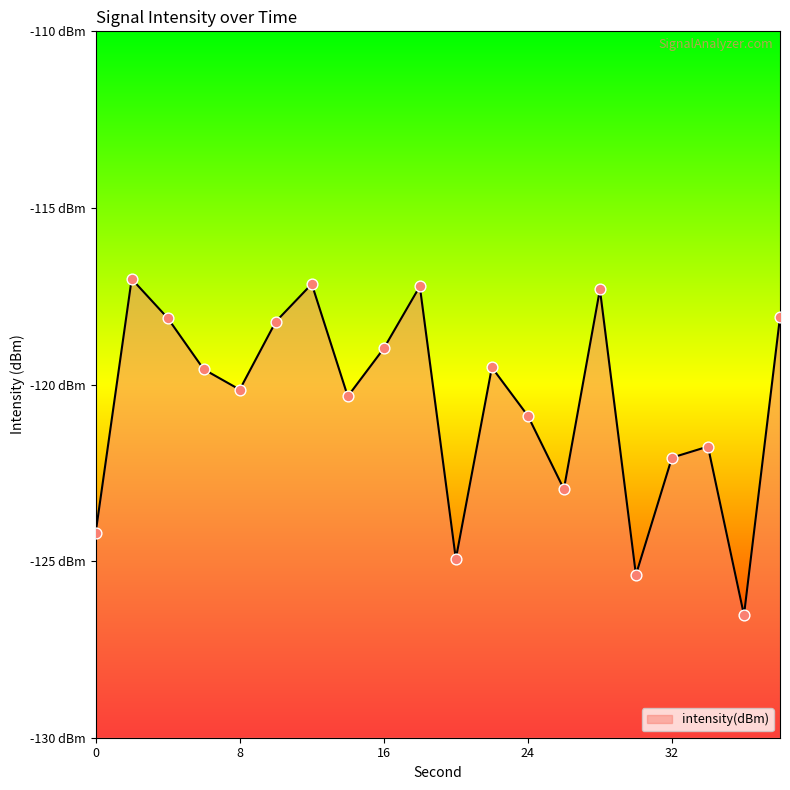

Which has a higher value, 24 or 22?

22